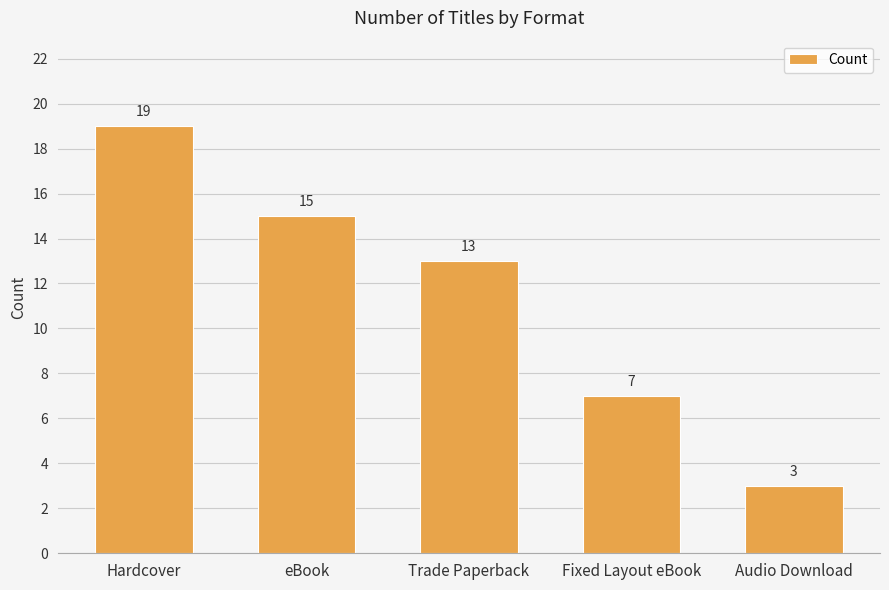

The chart shows a value of 7 at eBook. True or false?

False